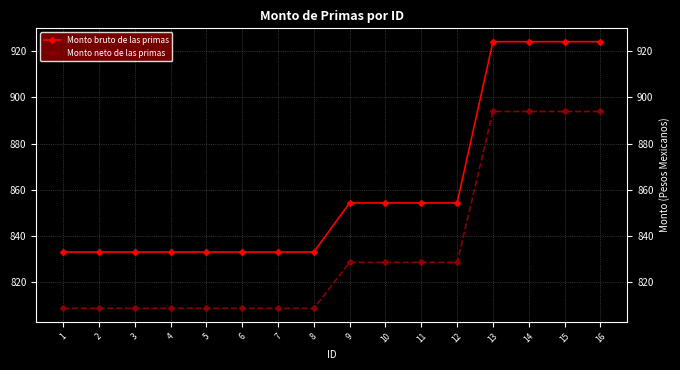

What is the difference between the highest and lowest values at 13?

30.3